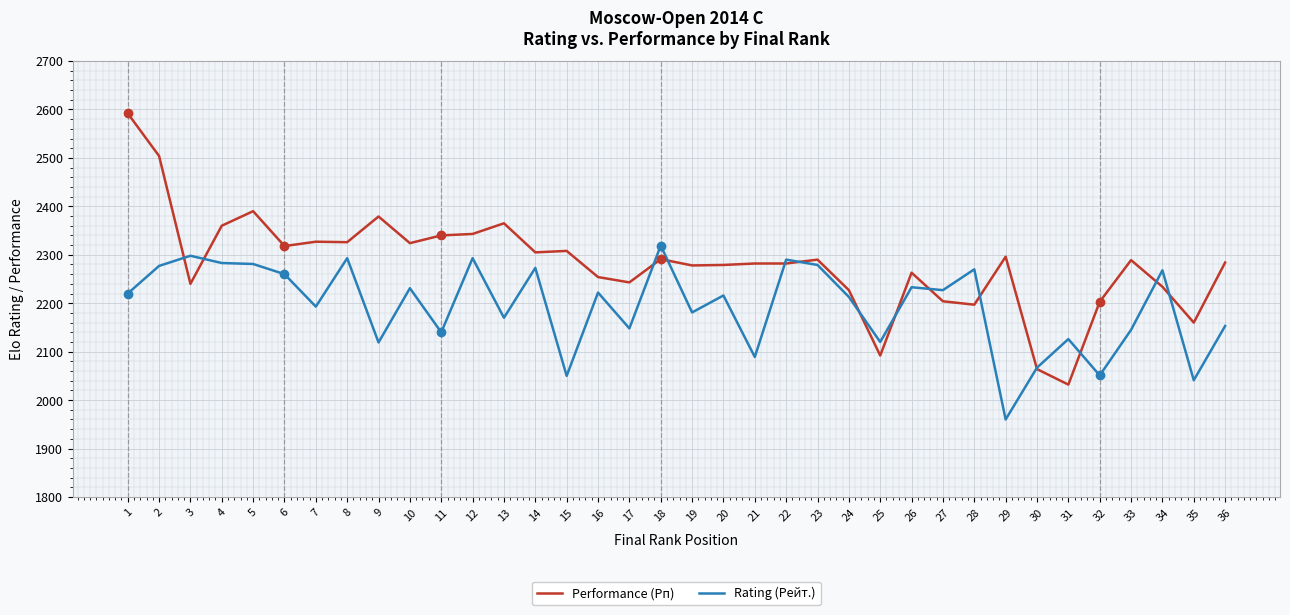

Which series has the widest spread of values?

Performance (Рп)